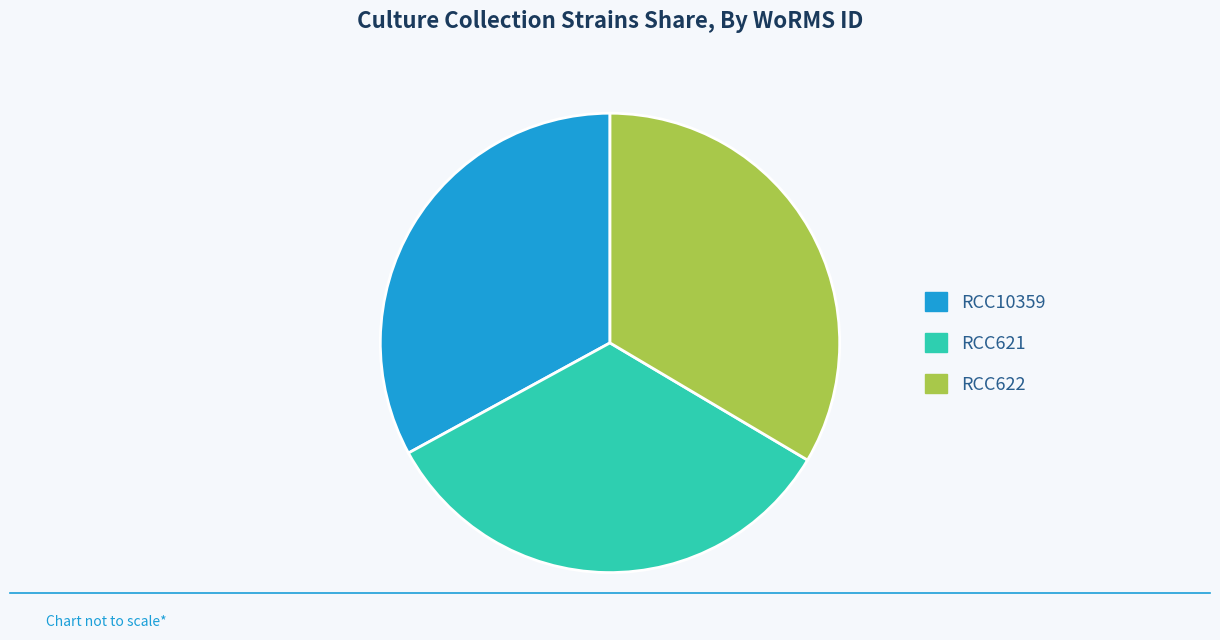

Which category has the smallest portion of the pie?

RCC10359